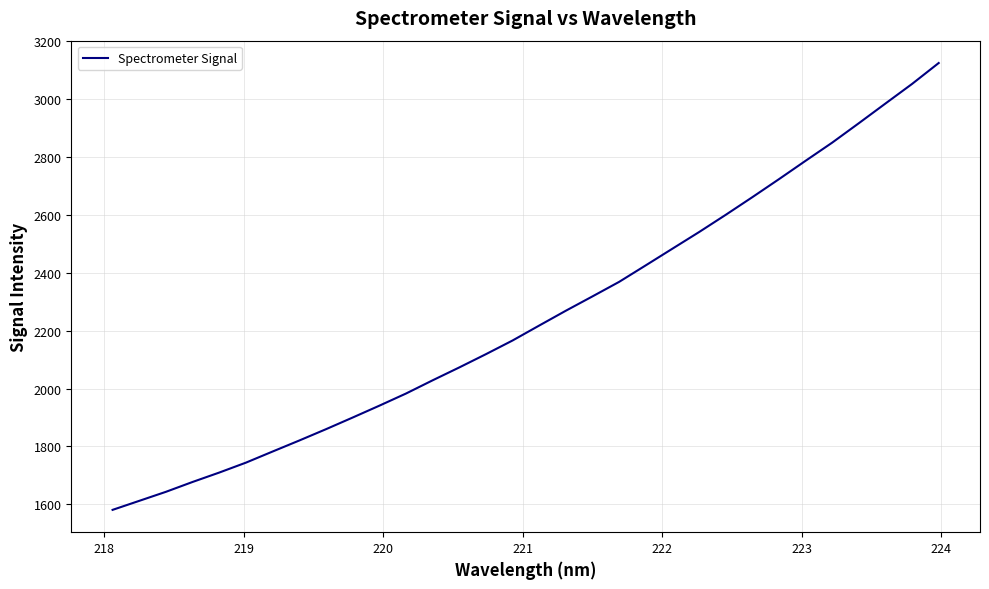

What is the smallest value displayed?

1581.1